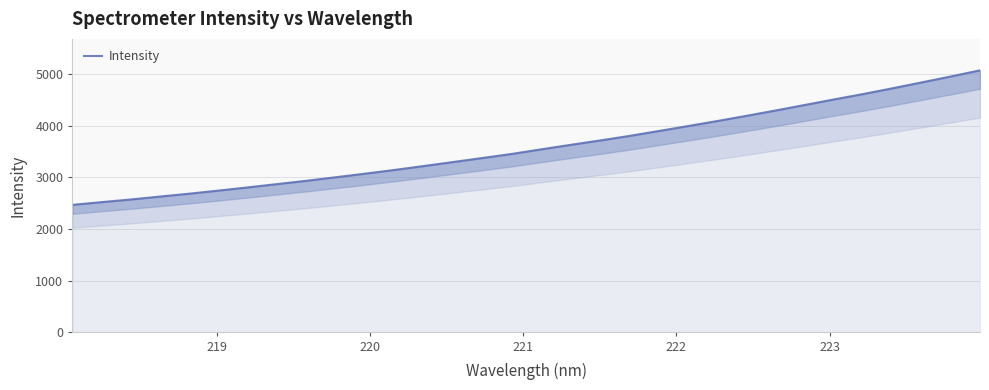

Reading left to right, transcribe all the data shown in this chart.

2470.3	2523.1	2574.8	2631.4	2687.2	2747.0	2809.5	2873.2	2937.3	3005.7	3074.9	3146.7	3222.5	3300.0	3377.9	3456.6	3545.0	3631.7	3715.8	3803.4	3898.3	3994.3	4091.7	4192.4	4296.4	4403.2	4510.9	4615.4	4726.7	4840.8	4955.9	5074.8